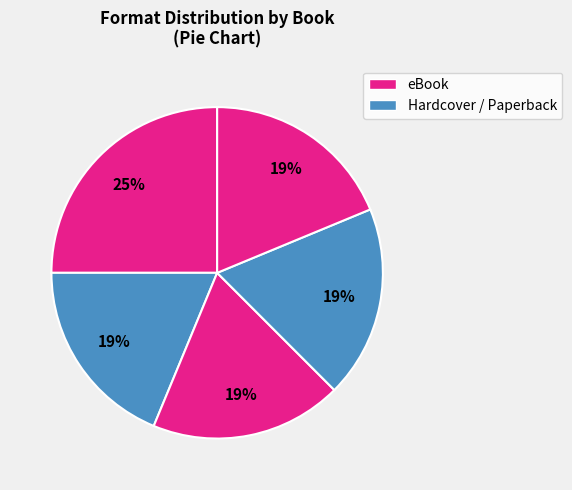

How many segments does this pie chart have?

5